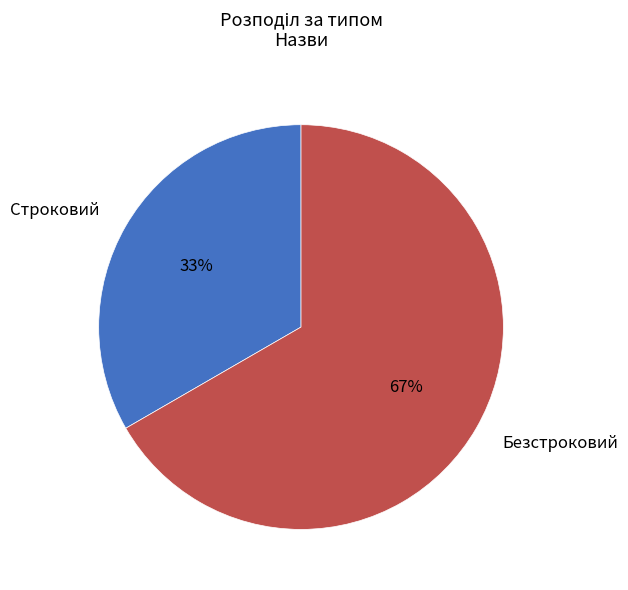

How many segments does this pie chart have?

2